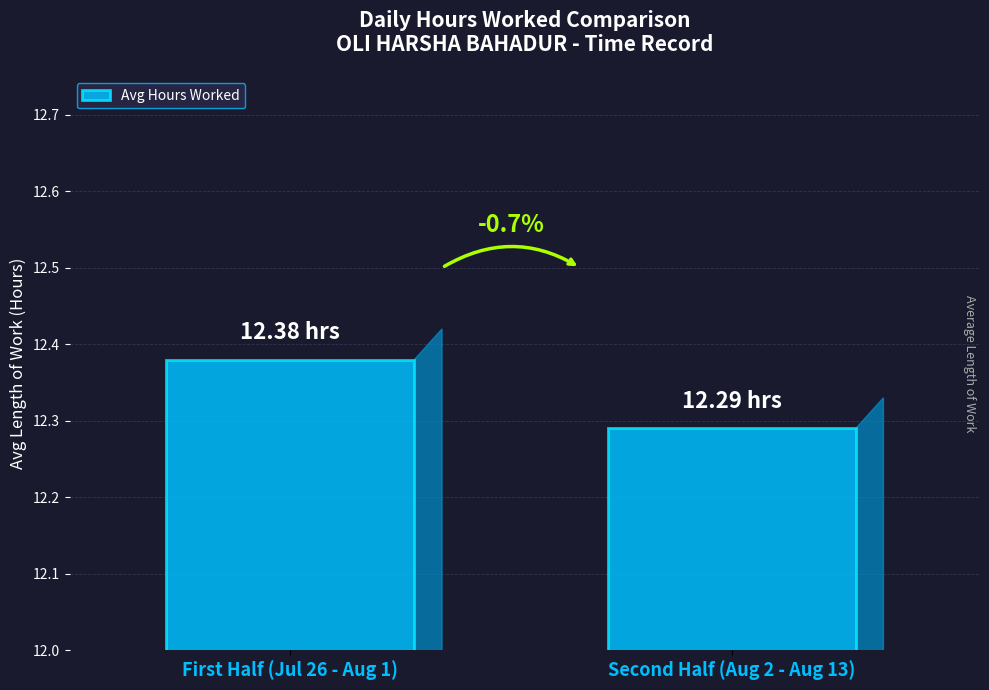

Between First Half (Jul 26 - Aug 1) and Second Half (Aug 2 - Aug 13), which is larger?

First Half (Jul 26 - Aug 1)